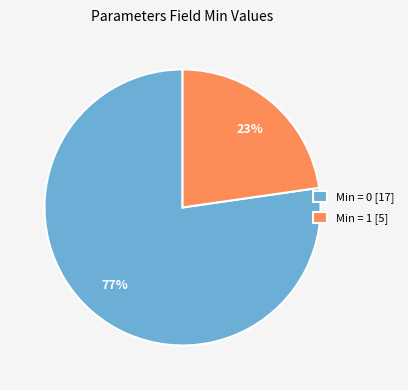

Combined, do Min = 1 [5] and Min = 0 [17] account for over 50%?

Yes